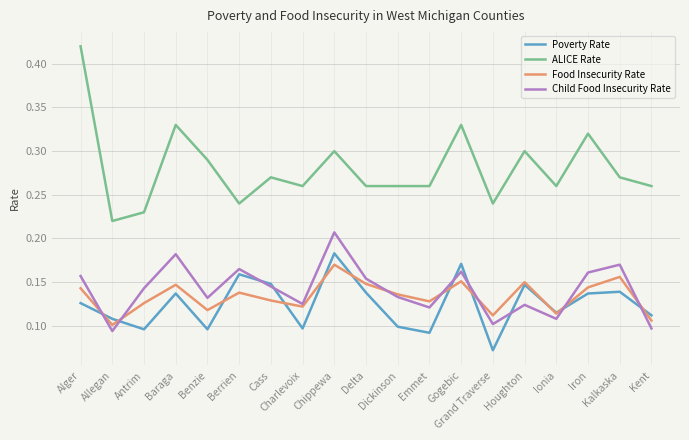

How many interior local valleys does the Child Food Insecurity Rate series have?

6